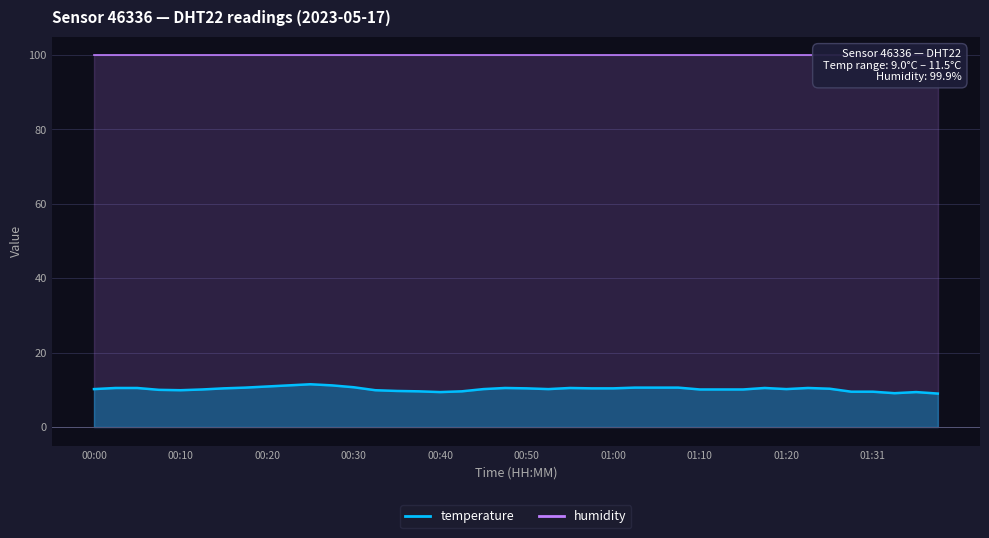

True or false: the data shows 10.1 at 00:12.

True